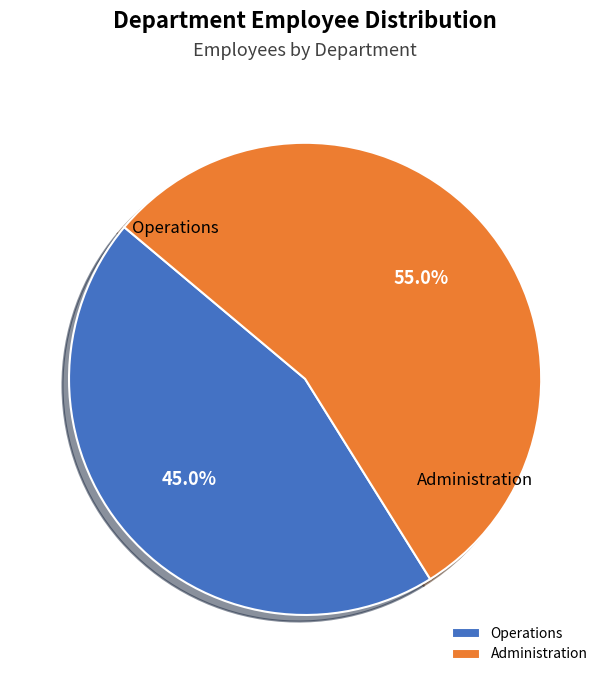

Is the sum of Administration and Operations greater than half?

Yes